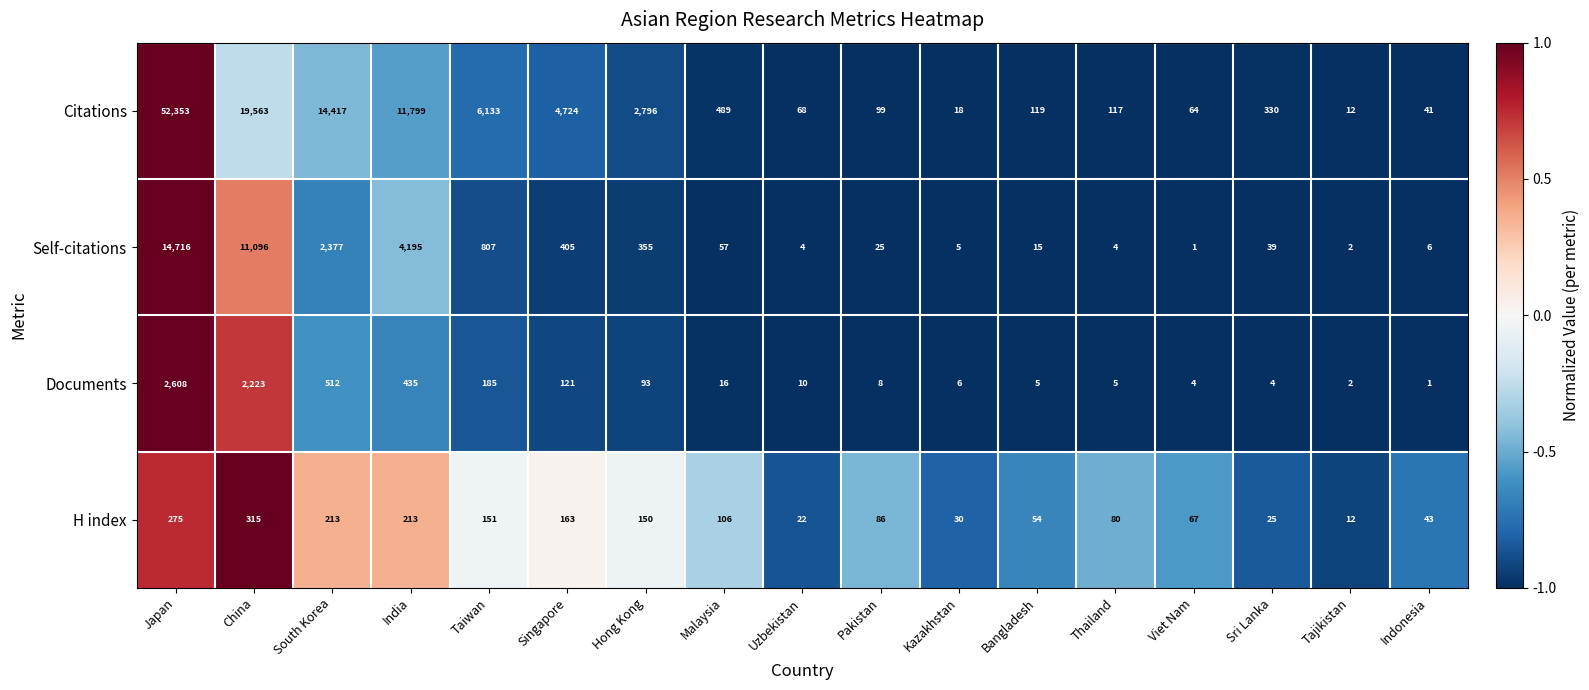

What is the greatest value displayed?

52353